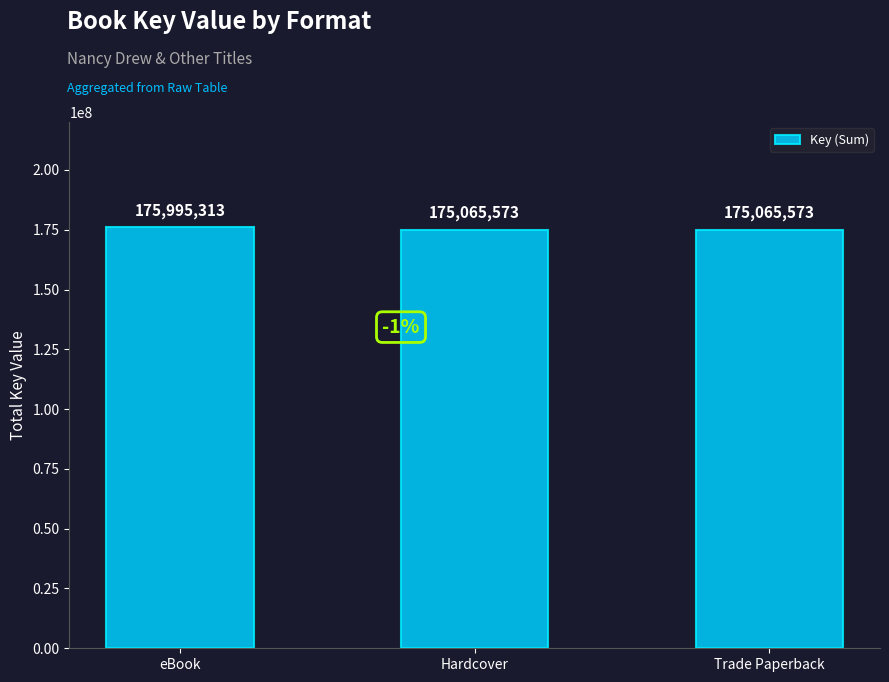

Which label corresponds to the largest value in the chart?

eBook